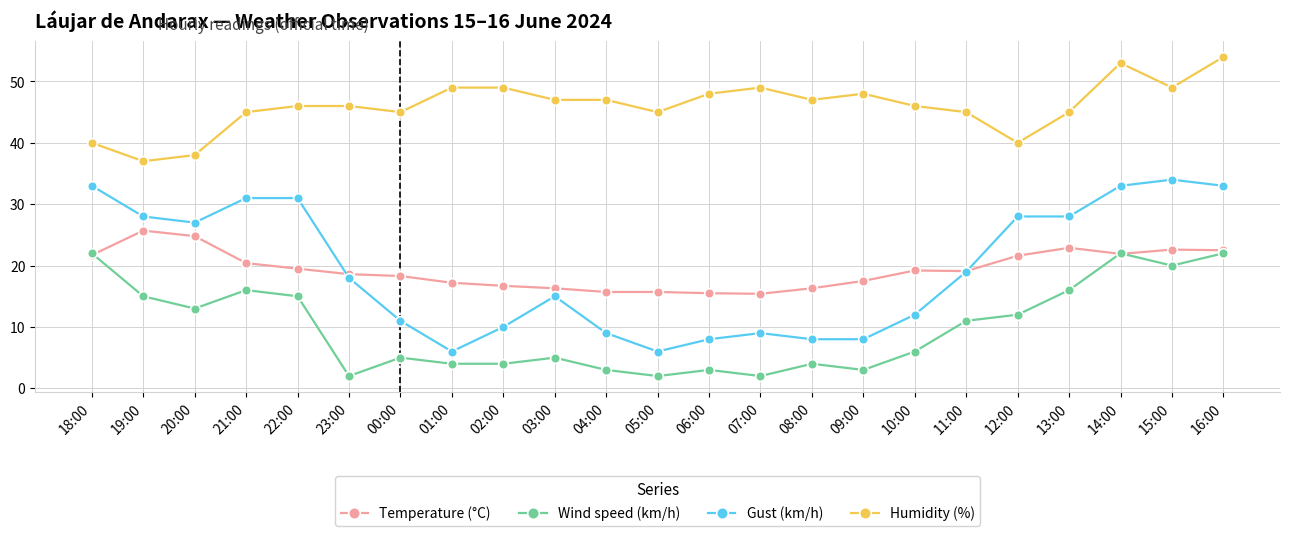

What is the greatest value displayed?

54.0